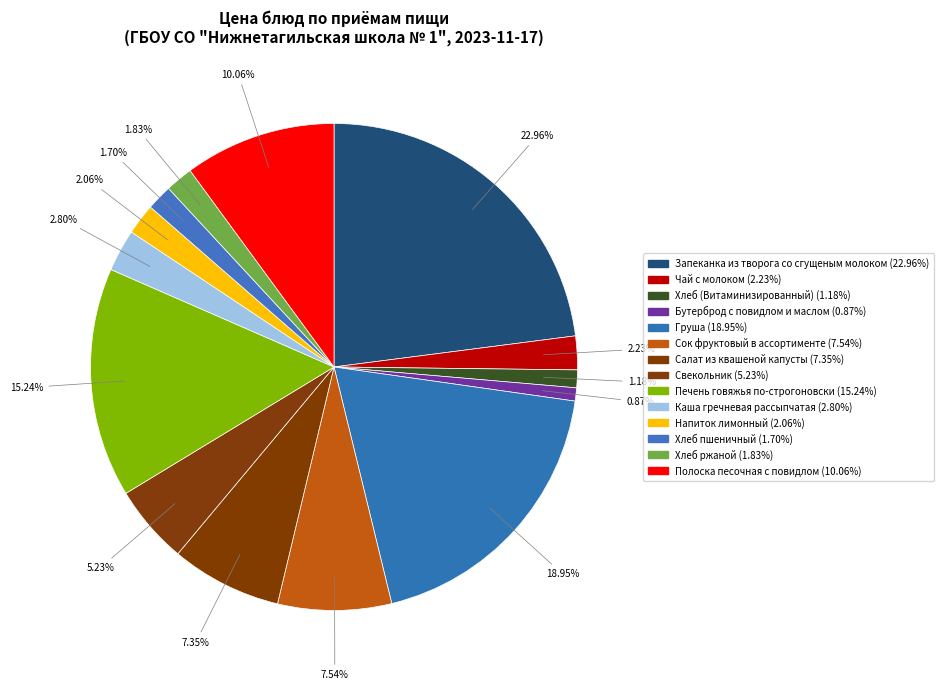

To the nearest percent, what is the average slice percentage?

7%